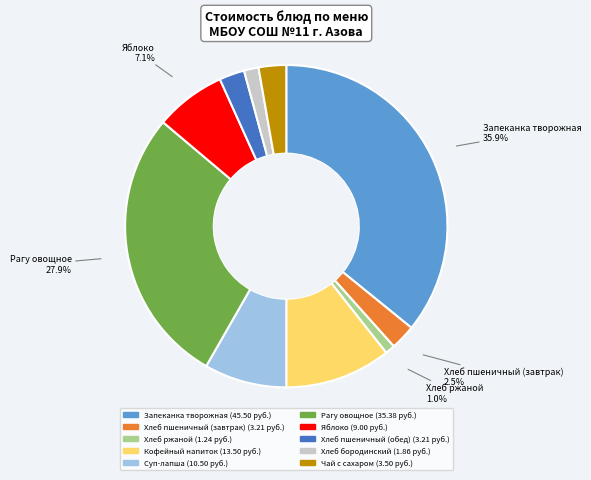

To the nearest percent, what portion does Рагу овощное represent?

28%